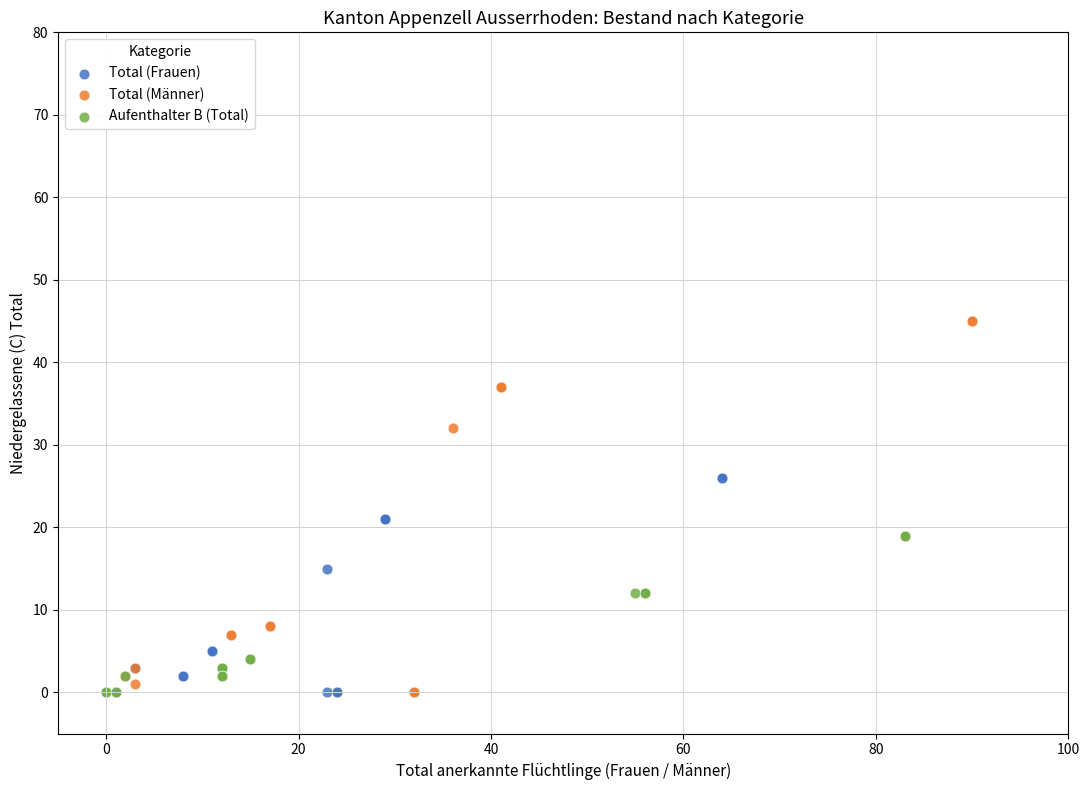

Which series has the widest spread of Y values?

Total (Männer)